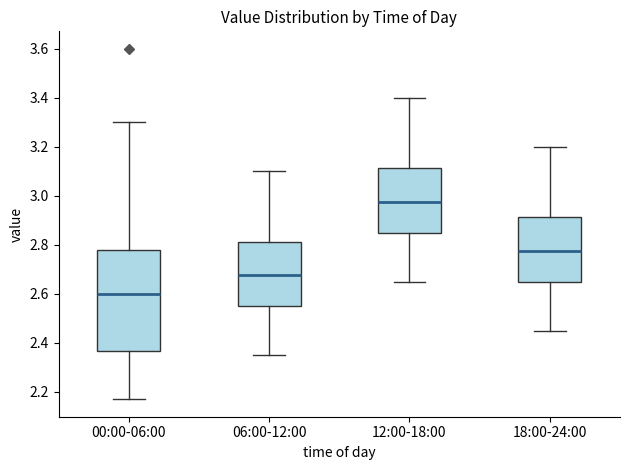

Where is the upper edge of the box for 00:00-06:00 on the y-axis? The values are not printed on the chart, so give them approximately, as read against the axis.

2.78